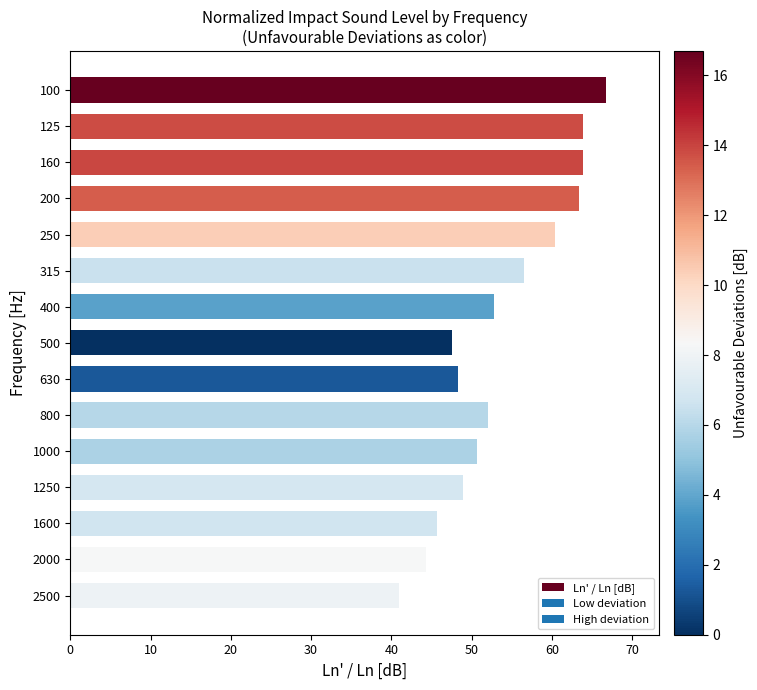

Between 2500 and 500, which is larger?

500